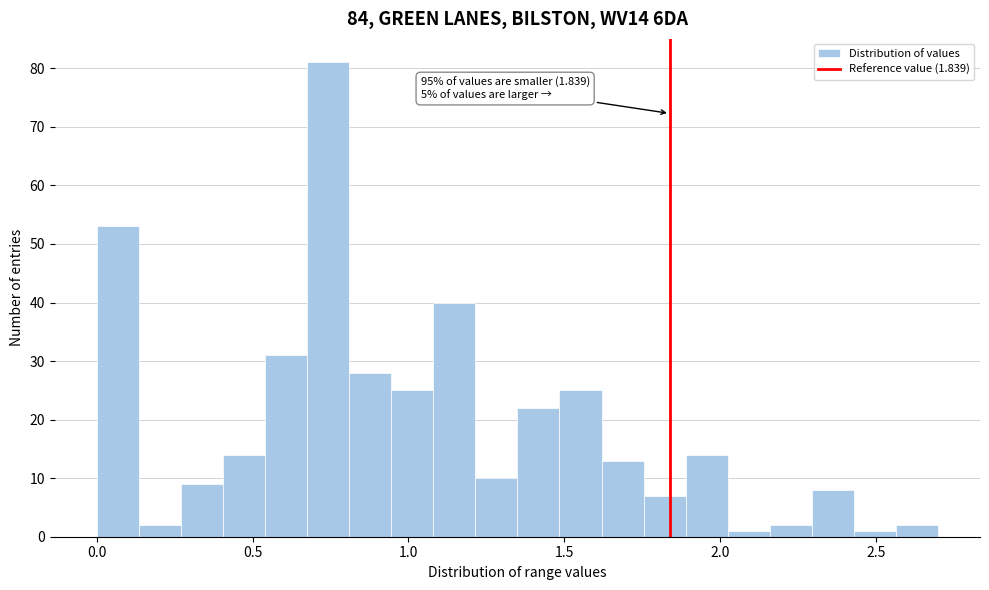

Read against the x-axis, roughly where is the centre of the tallest bar?

0.75